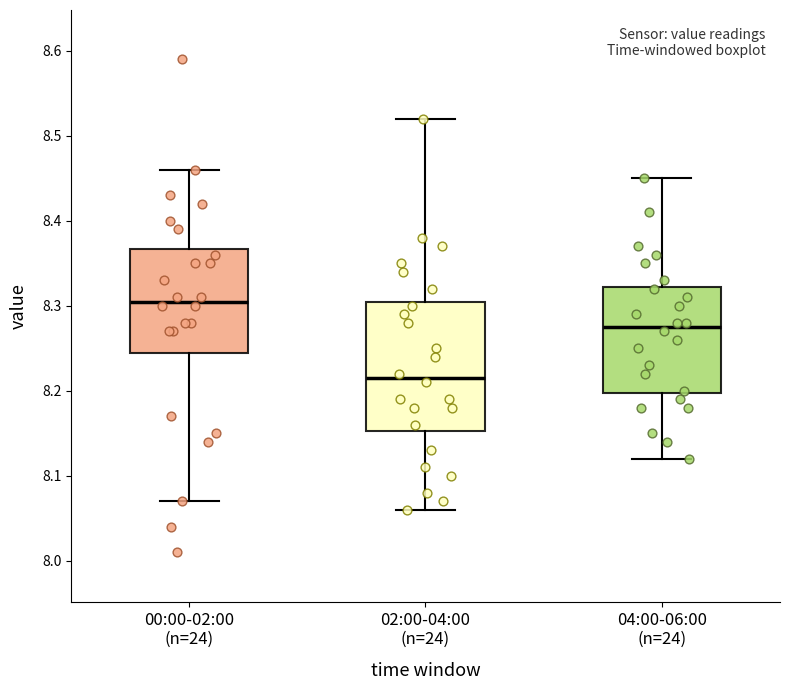

Which box's median line is the lowest?

02:00-04:00 (n=24)